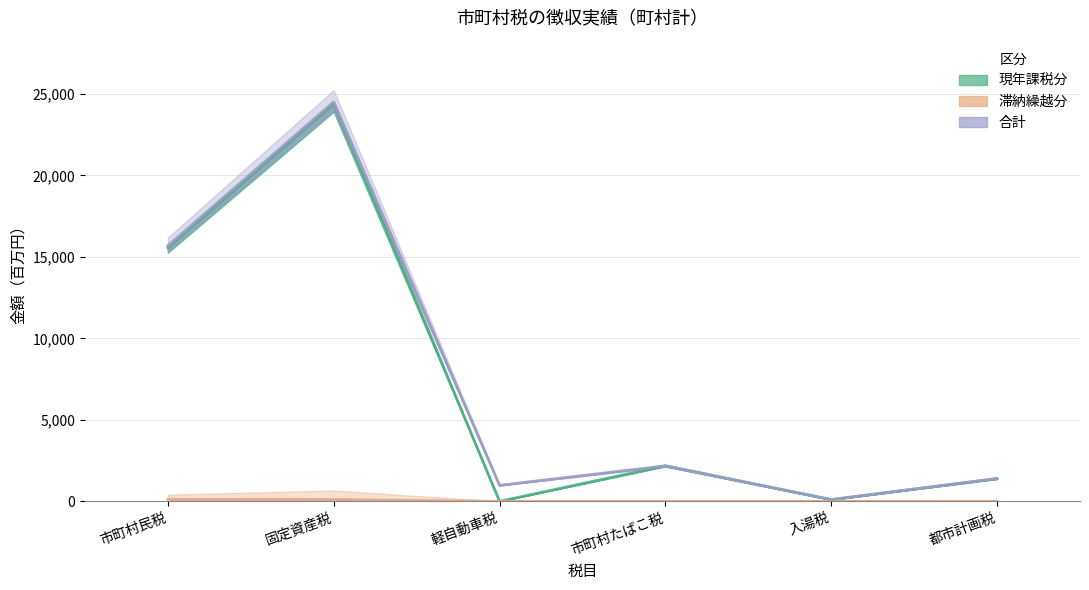

What is the sum of the 現年課税分 values at 市町村たばこ税 and 都市計画税?

3575979